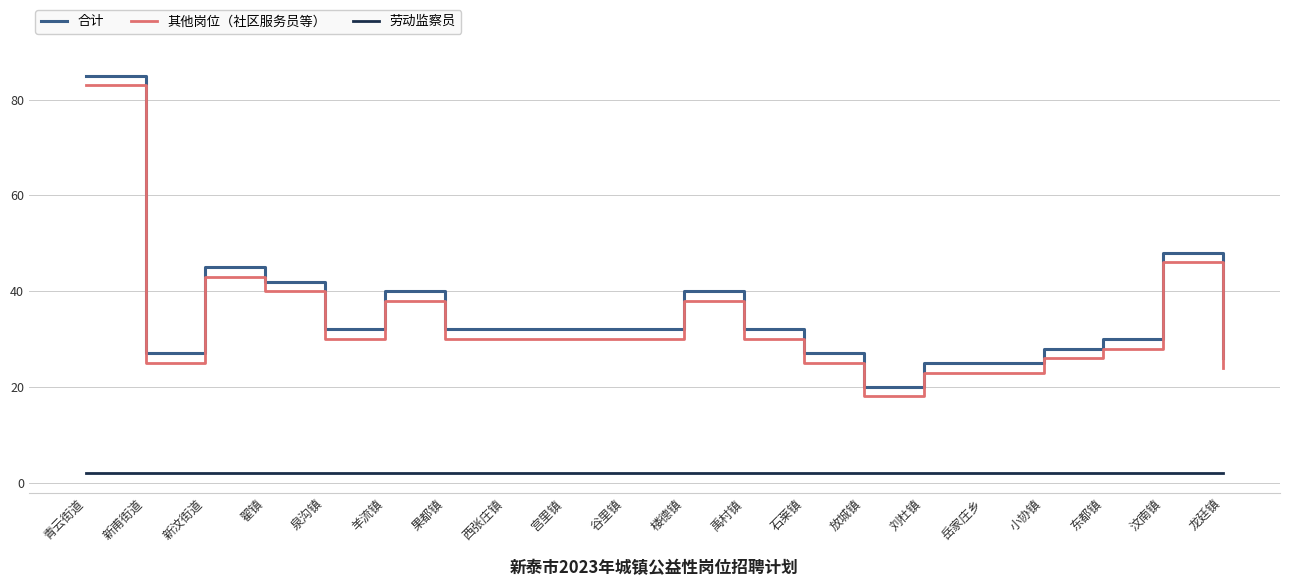

What is the maximum value shown in the chart?

85